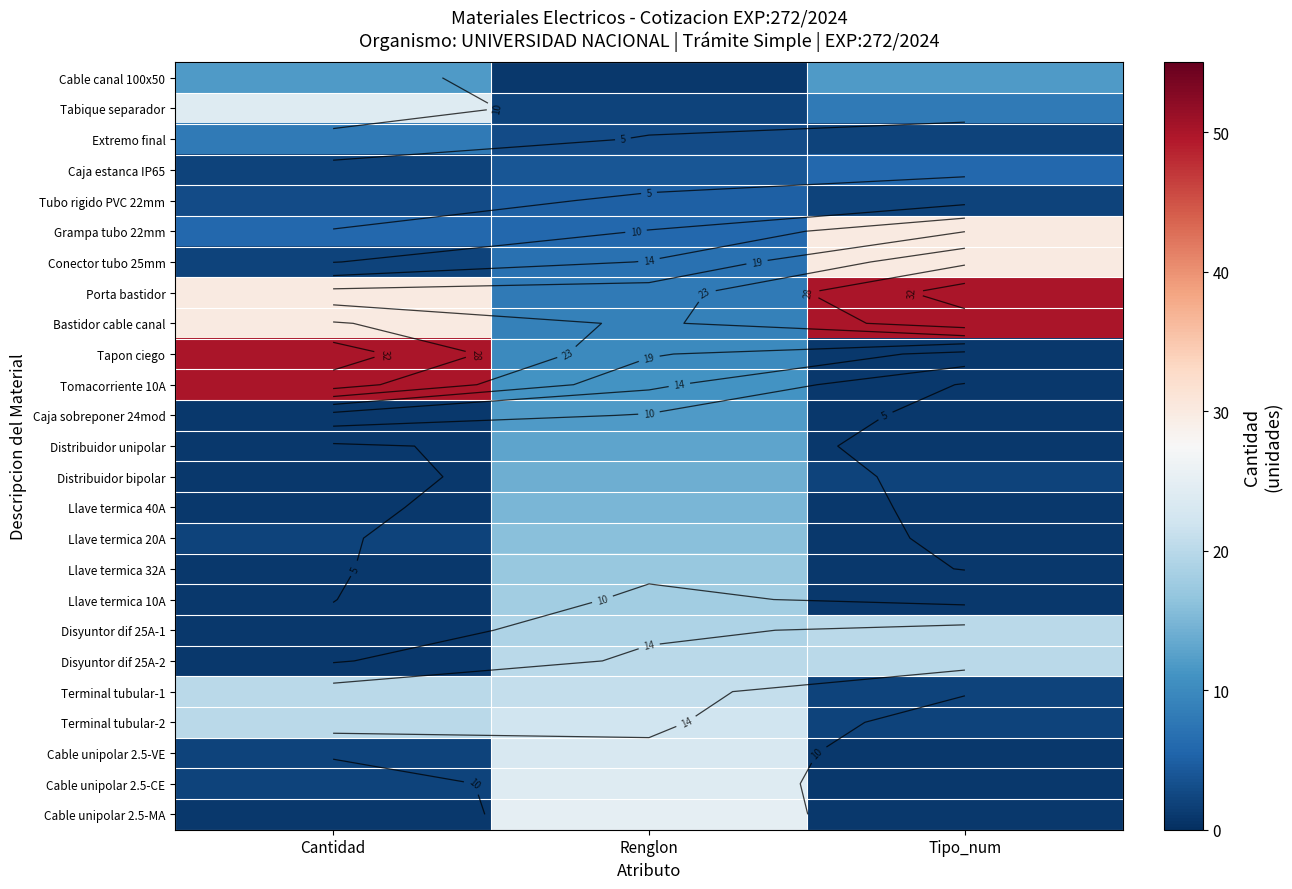

At which category is the sum across all series the highest?

Renglon